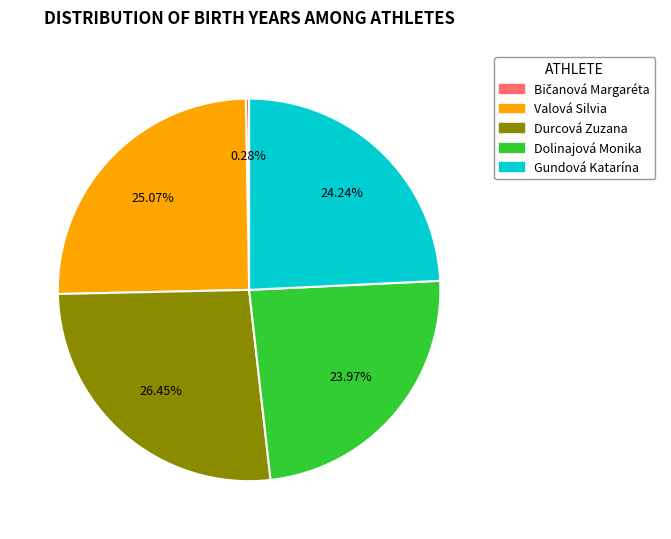

To the nearest percent, what portion does Durcová Zuzana represent?

26%